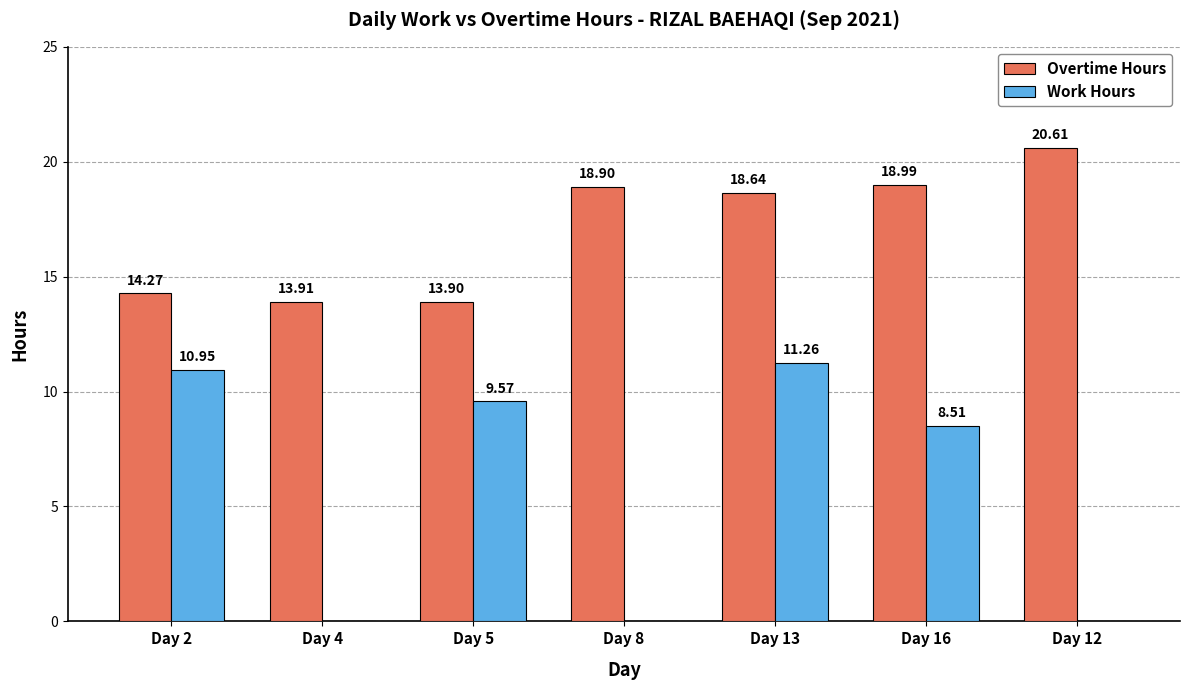

Is the value of Work Hours at Day 12 greater than the value of Overtime Hours at Day 2?

No